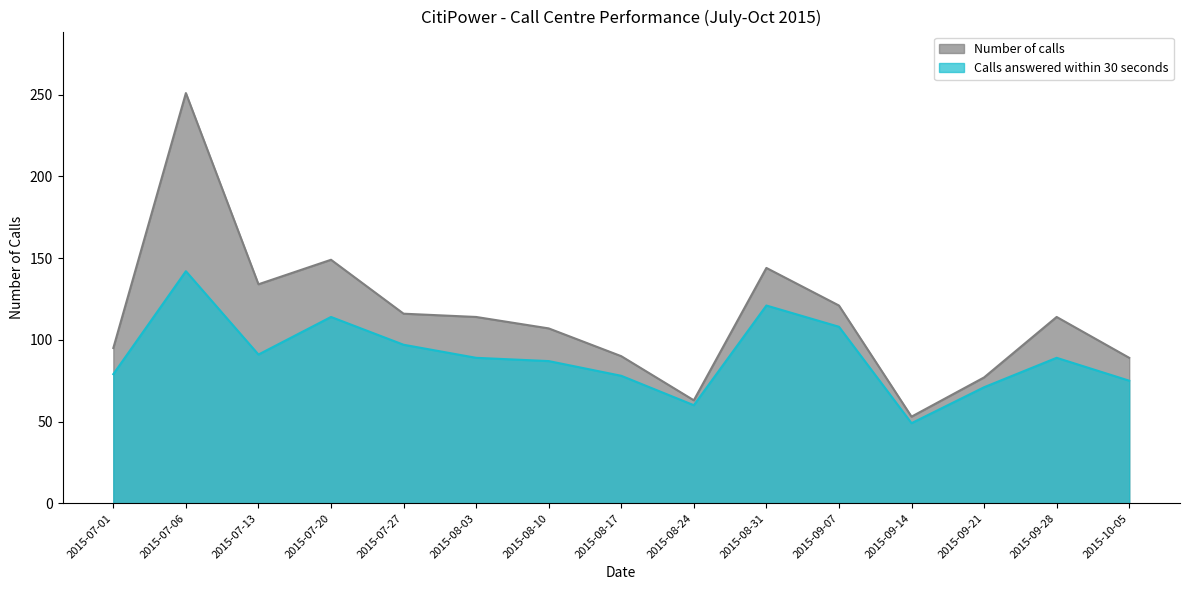

True or false: Number of calls has a value of 53 at 2015-08-03.

False